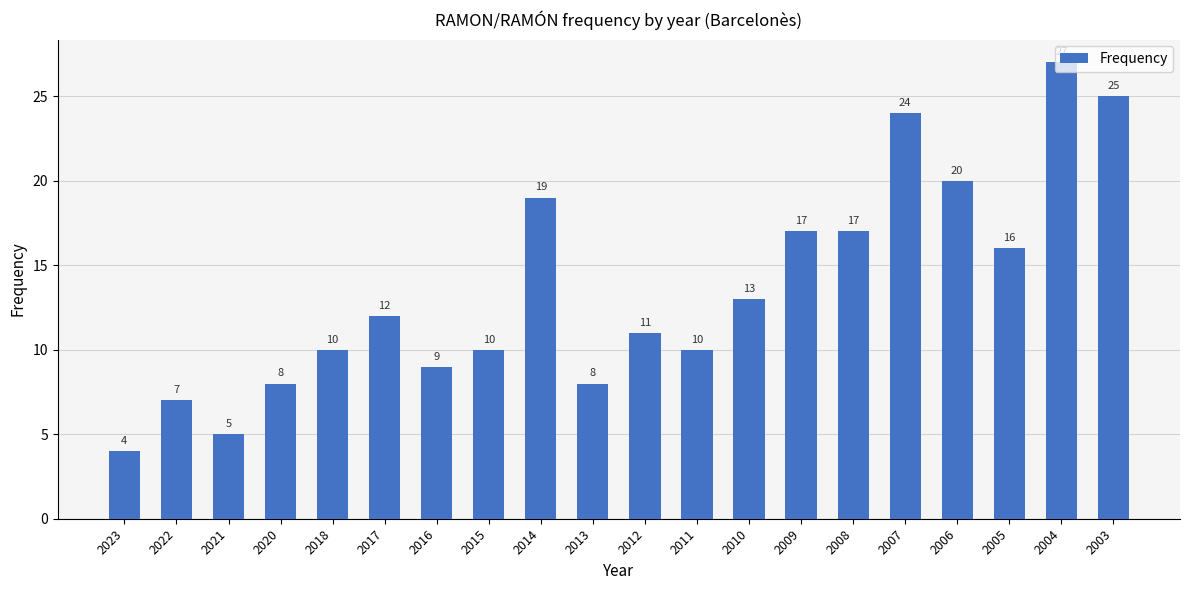

Does the chart contain any negative values?

No